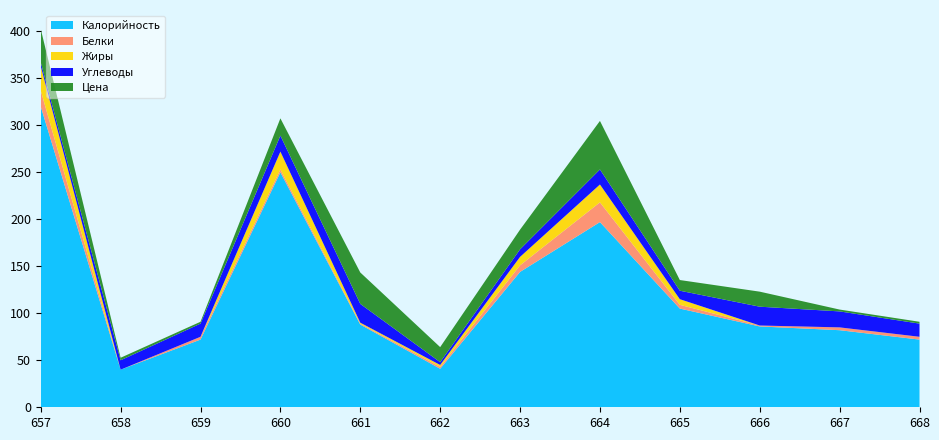

Reading left to right, list all the values displayed in this chart.

Калорийность: 320.0	40.0	72.0	250.0	88.0	41.0	144.0	197.0	105.0	86.0	82.0	72.0
Белки: 17.0	0.0	3.0	3.0	1.0	2.0	7.0	21.0	4.0	1.0	3.0	3.0
Жиры: 26.0	0.0	0.0	19.0	1.0	2.0	9.0	19.0	6.0	0.0	0.0	0.0
Углеводы: 4.0	10.0	14.0	17.0	20.0	3.0	8.0	16.0	9.0	20.0	17.0	14.0
Цена: 35.5	2.7	2.0	18.4	33.4	16.0	21.0	51.6	11.4	16.0	2.0	2.0